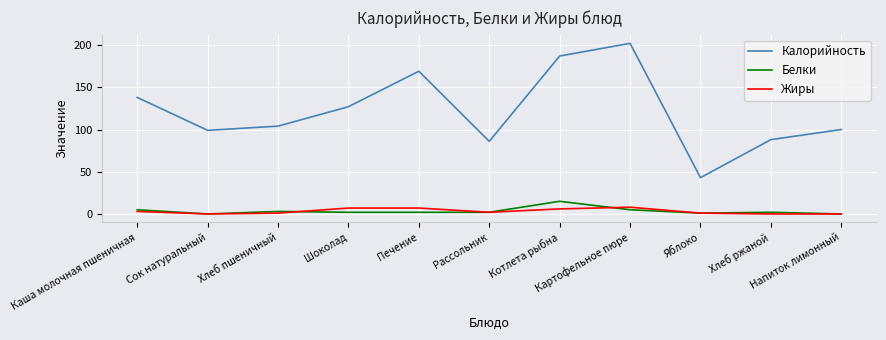

At how many categories does at least one series exceed 64?

10